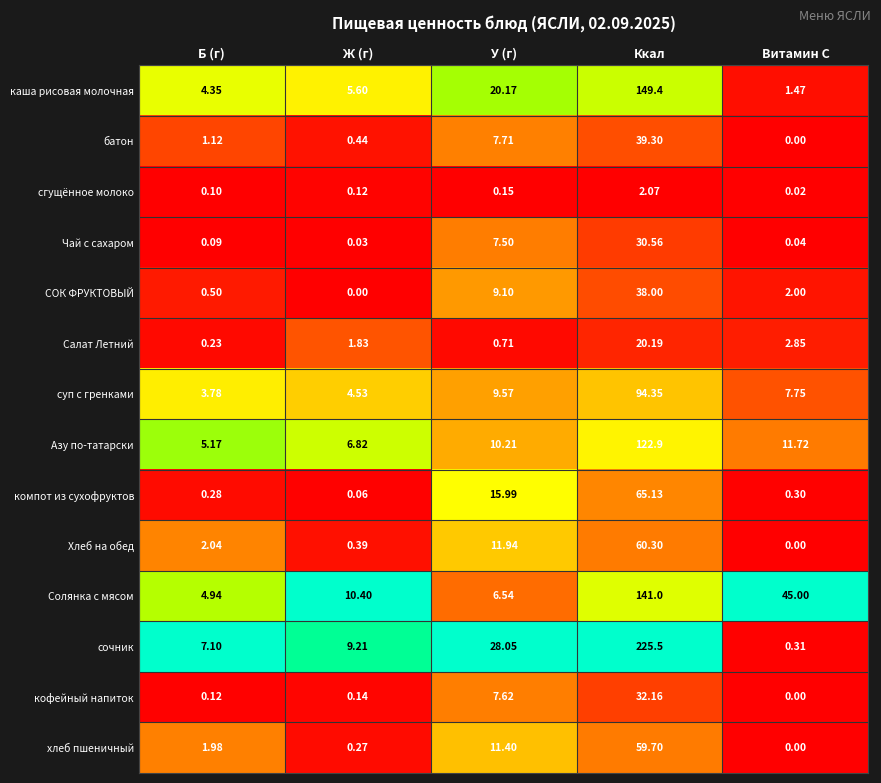

Which series has the widest spread of values?

сочник